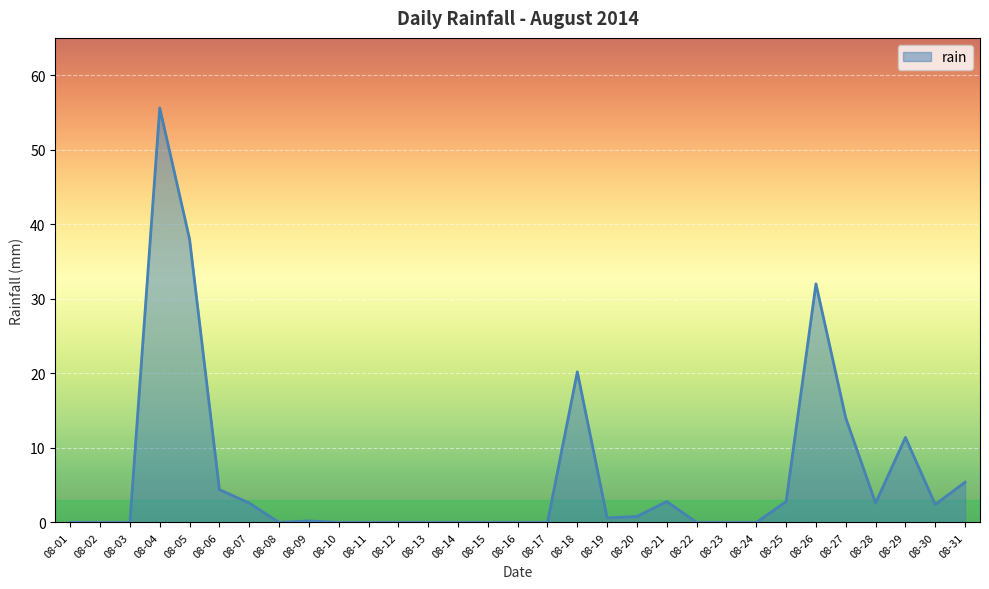

What is the average value?

6.3